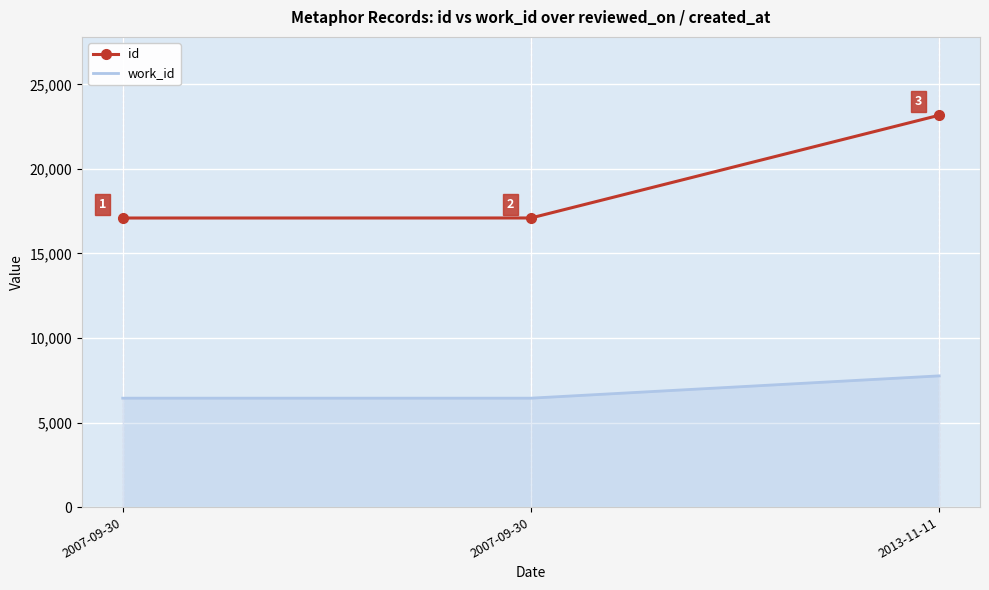

At which label is work_id closest to 7102?

2007-09-30